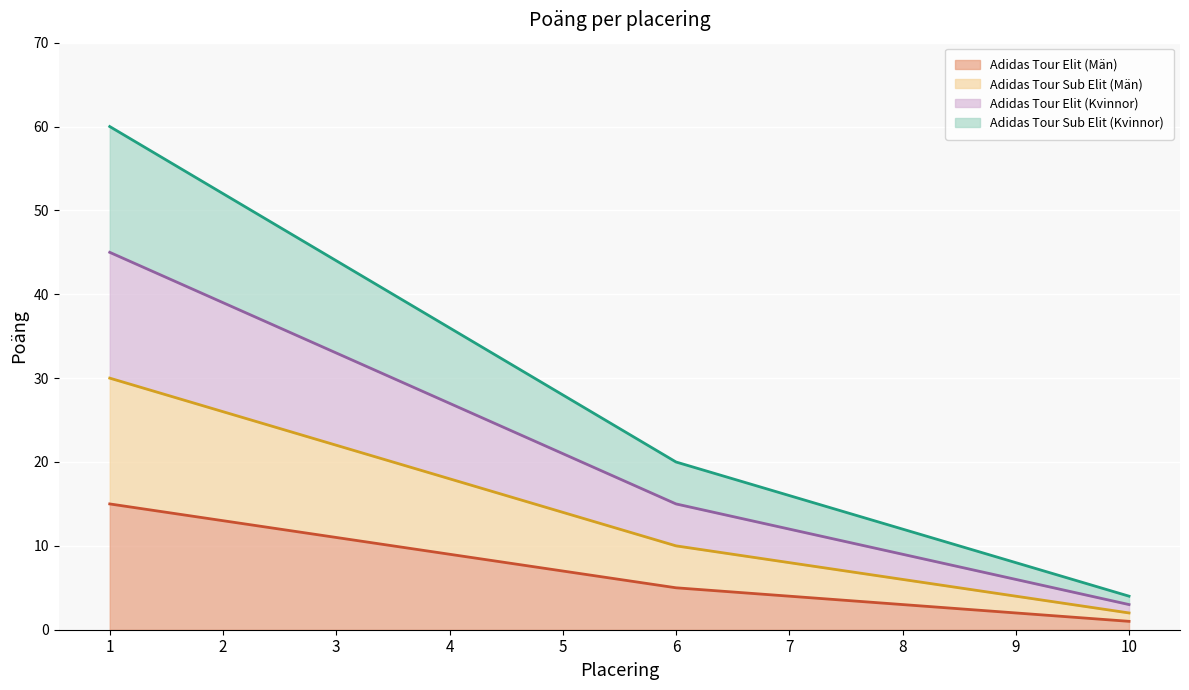

True or false: Adidas Tour Sub Elit (Kvinnor) has a value of 79 at 1.

False